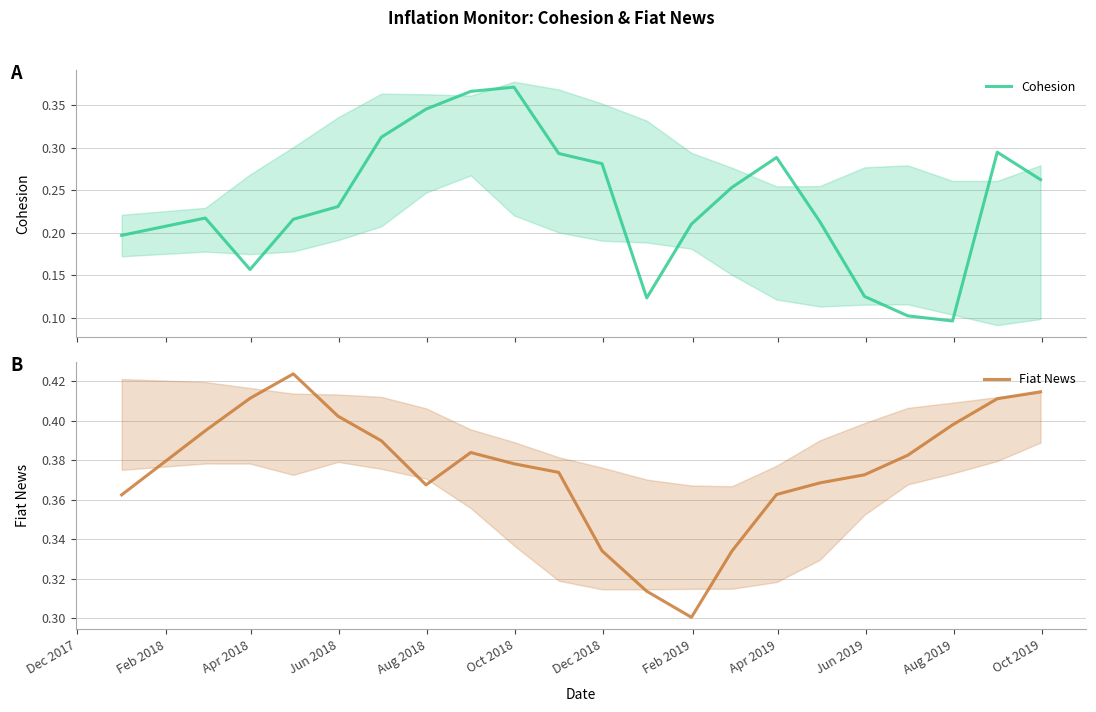

Rank the series by their average value, from lowest to highest.

Cohesion, Fiat News